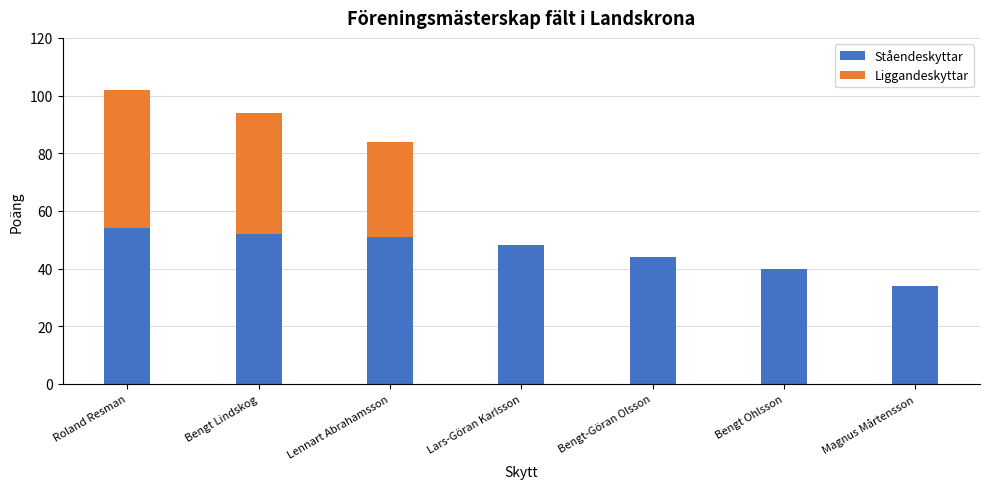

At which category is the sum across all series the highest?

Roland Resman